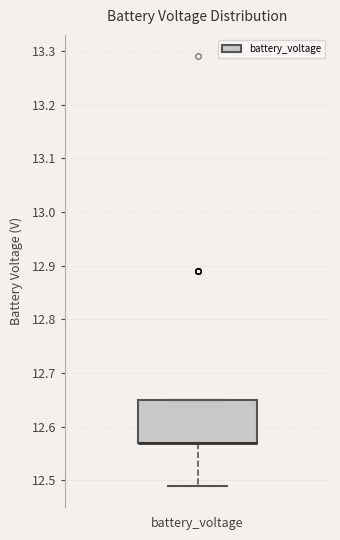

Read this box plot against the y-axis: the position of the median line, the range covered by the box, and the ends of both whiskers. The values are not printed on the chart, so give them approximately, as read against the axis.

median 12.57 (drawn on the box's lower edge), box 12.57 to 12.65, whiskers 12.49 to 12.65